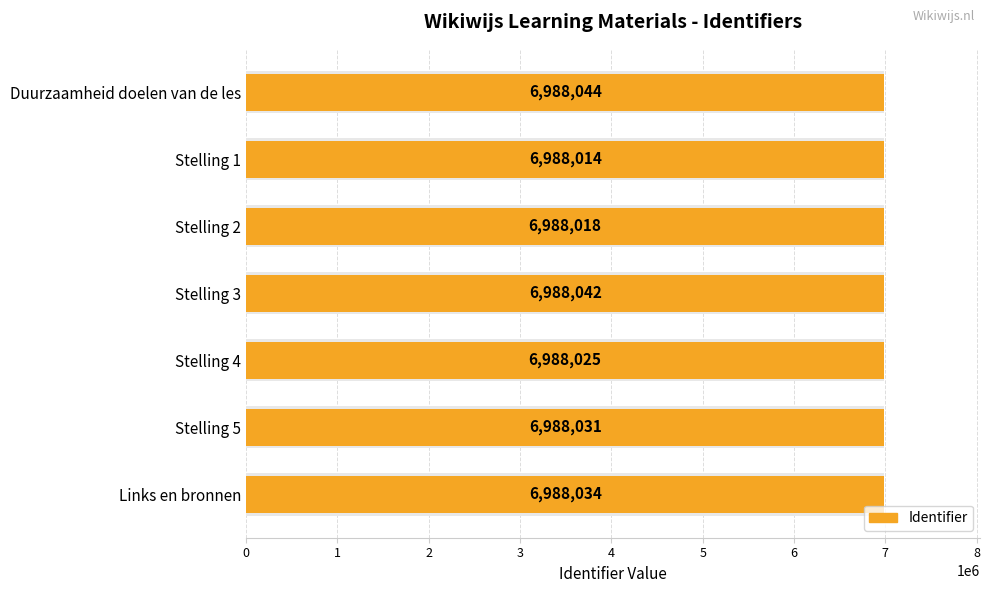

How many bars are there in total?

7